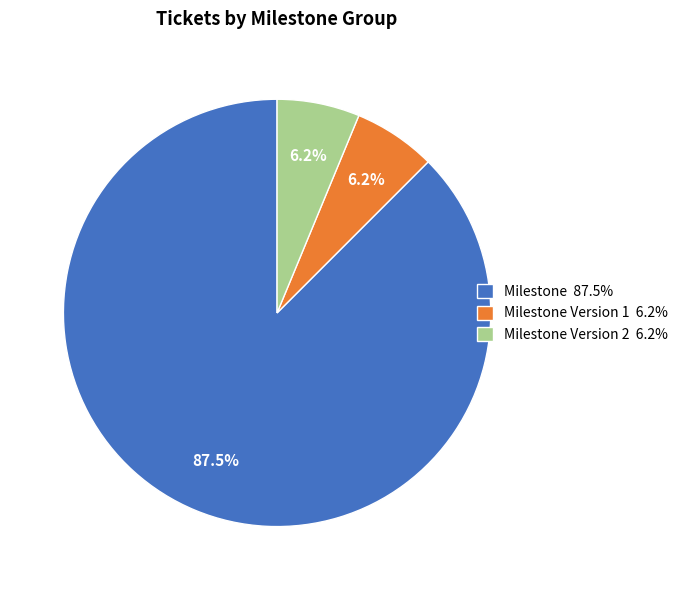

Does Milestone 87.5% account for over 50% of the chart?

Yes